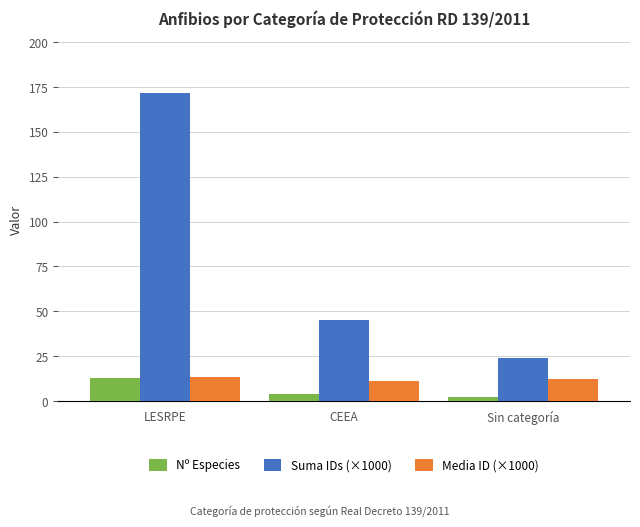

How many Nº Especies values are between 2 and 13?

3